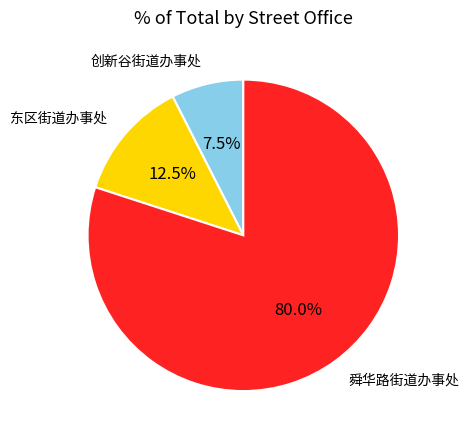

True or false: 舜华路街道办事处 accounts for 87% of the total.

False